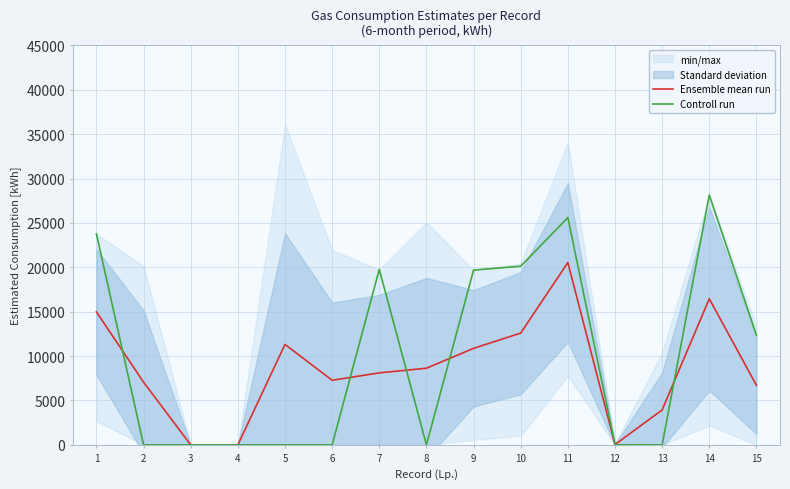

Where do Ensemble mean run and Controll run first cross each other?

1 and 2